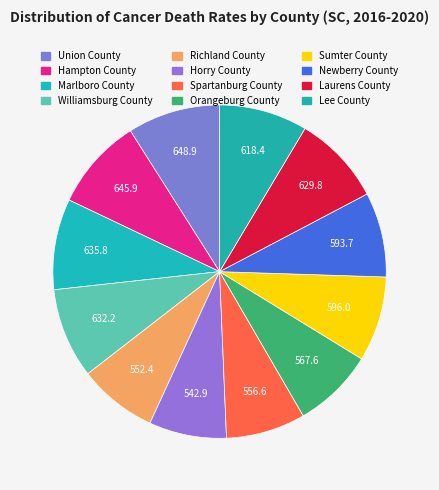

To the nearest percent, what is the difference between the largest and smallest slice percentages?

1%